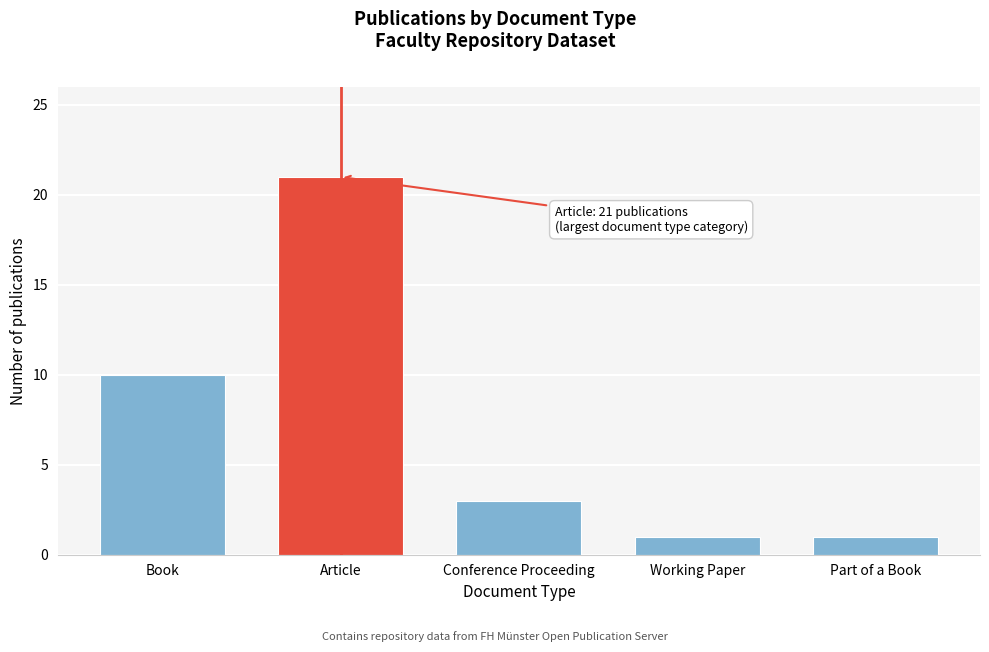

Reading left to right, extract all data points from this chart.

Book=10	Article=21	Conference Proceeding=3	Working Paper=1	Part of a Book=1